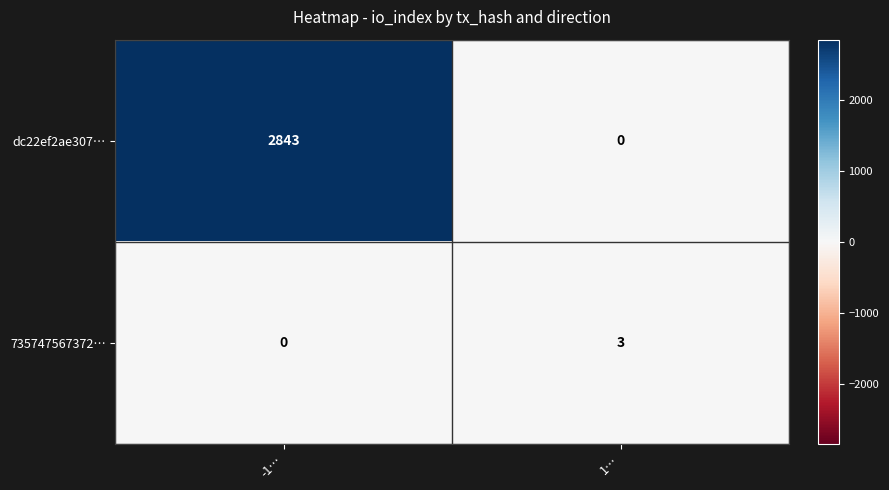

True or false: dc22ef2ae307… has a value of 0 at 1….

True